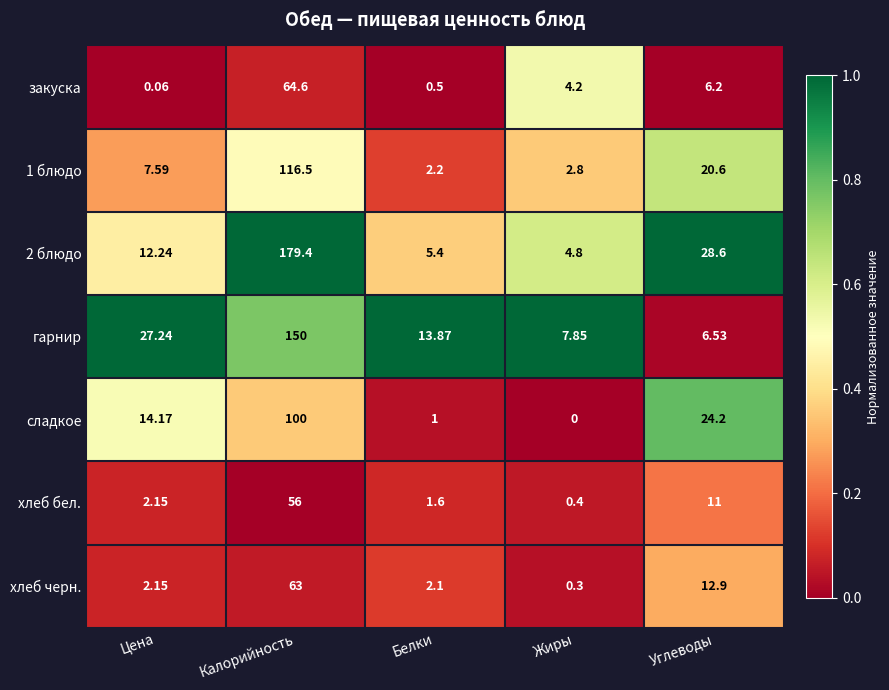

At how many categories does at least one series exceed 0?

5